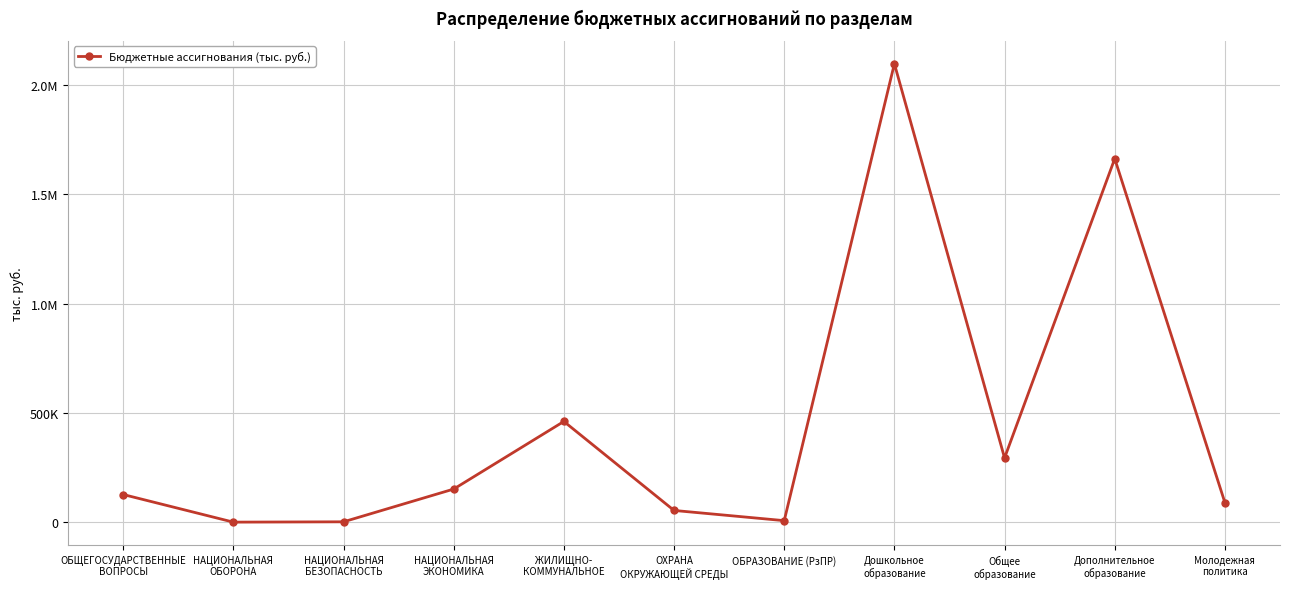

Reading right to left, list all the values displayed in this chart.

89250.0	1662412.7	293745.5	2096581.2	6925.8	53611.2	460643.1	151391.5	1620.5	137.5	126471.4